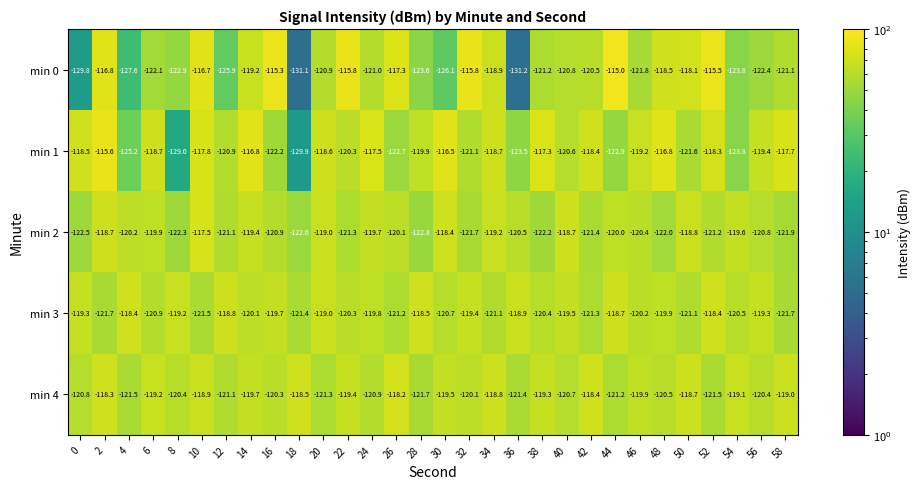

True or false: min 4 has a value of -121.1 at 12.

True